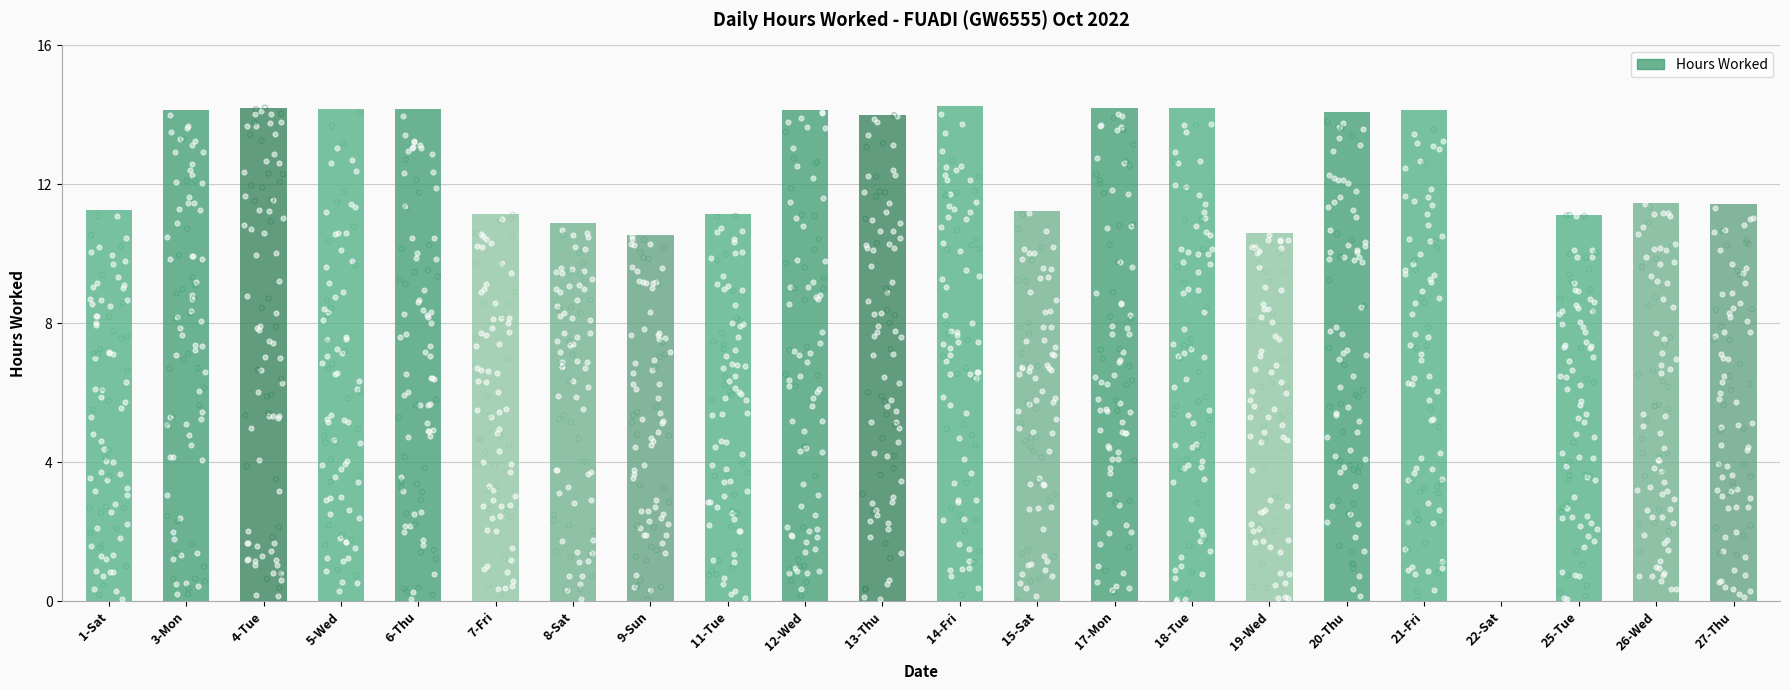

What is the change in value from 8-Sat to 20-Thu?

+3.2